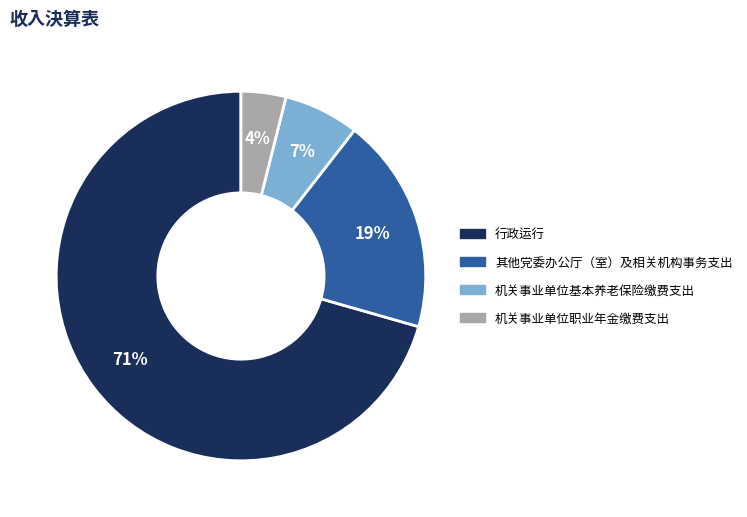

To the nearest percent, what is the average slice percentage?

25%